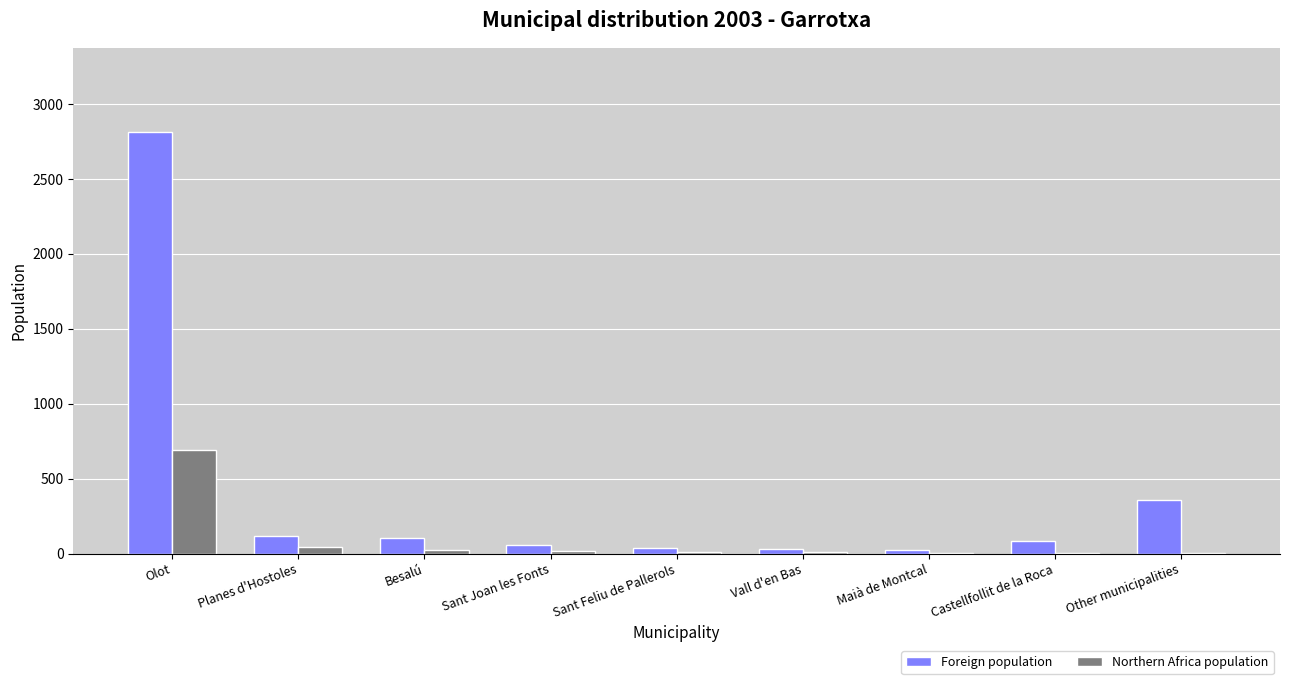

Which series has the largest total across all categories?

Foreign population